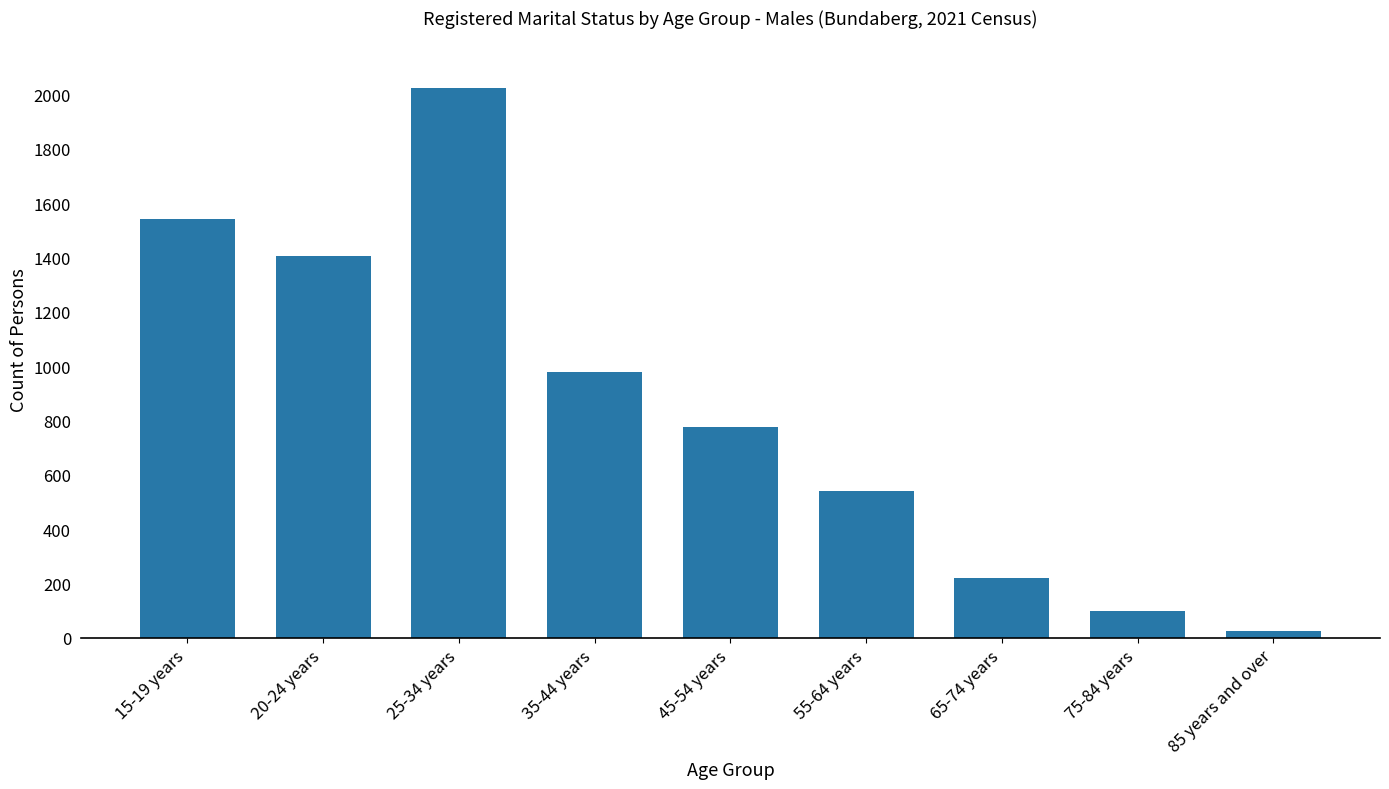

What is the sum of the values at 65-74 years and 55-64 years?

759